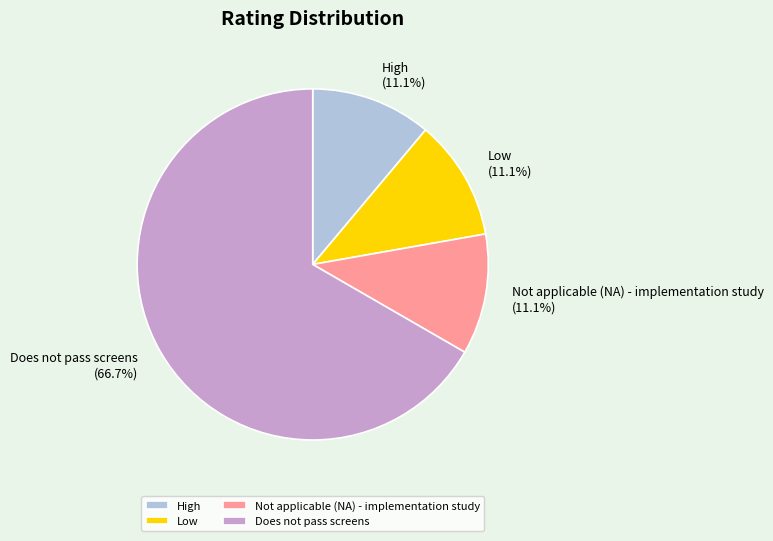

Approximately how many times larger is the value at High compared to Low?

1.0